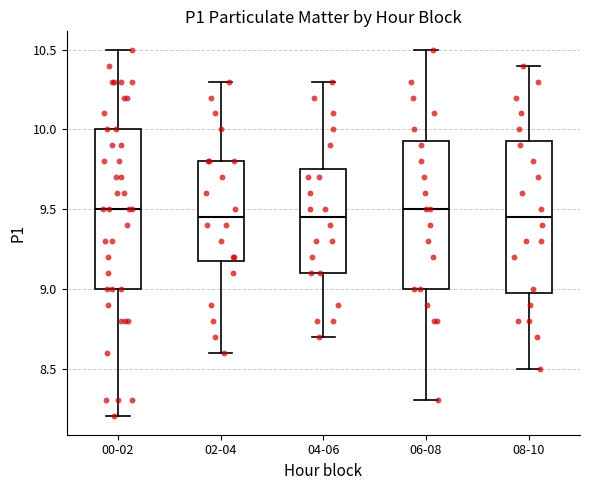

Reading left to right, transcribe this box plot: for each box, give where its median line is, the range the box spans, and where its two whiskers end, as read against the y-axis. The values are not printed on the chart, so give them approximately, as read against the axis.

00-02: median 9.50, box 9.00 to 10.00, whiskers 8.20 to 10.50
02-04: median 9.45, box 9.20 to 9.80, whiskers 8.60 to 10.30
04-06: median 9.45, box 9.10 to 9.75, whiskers 8.70 to 10.30
06-08: median 9.50, box 9.00 to 9.95, whiskers 8.30 to 10.50
08-10: median 9.45, box 9.00 to 9.95, whiskers 8.50 to 10.40